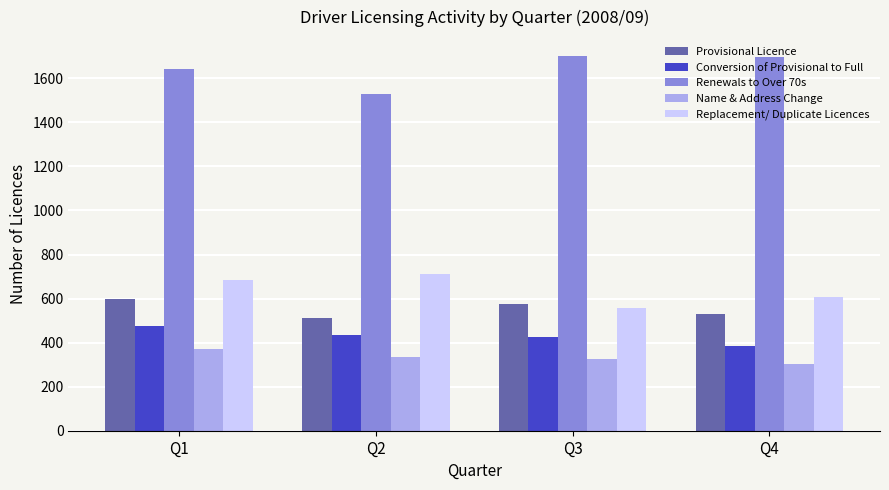

How many bars are there in total?

20